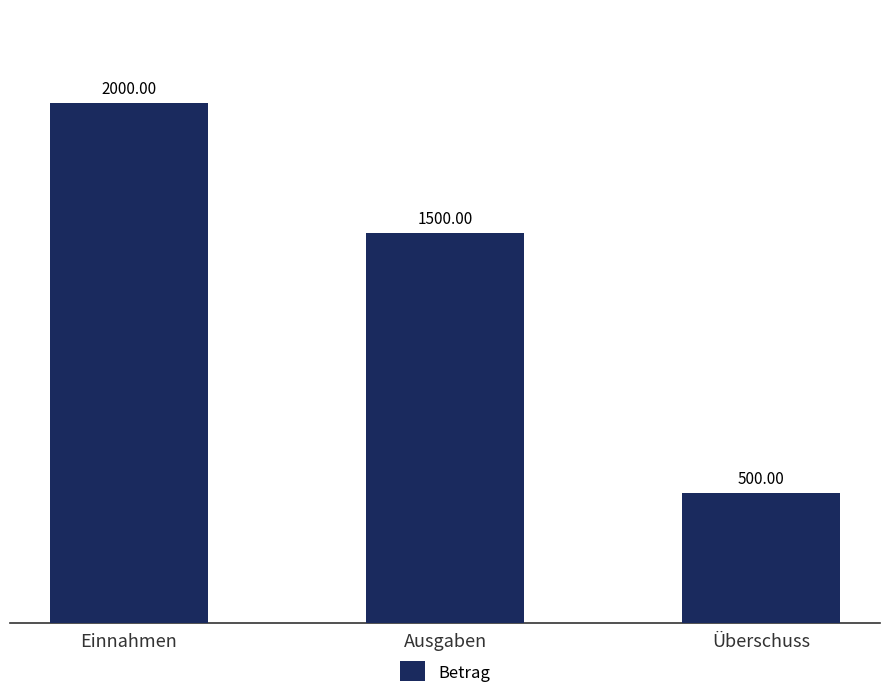

Count the values in the range 500 to 2000.

3